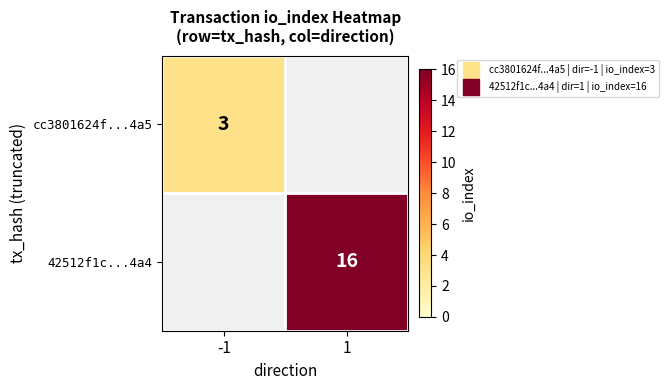

List the labels in order of cc3801624f...4a5 value, largest first.

-1, 1